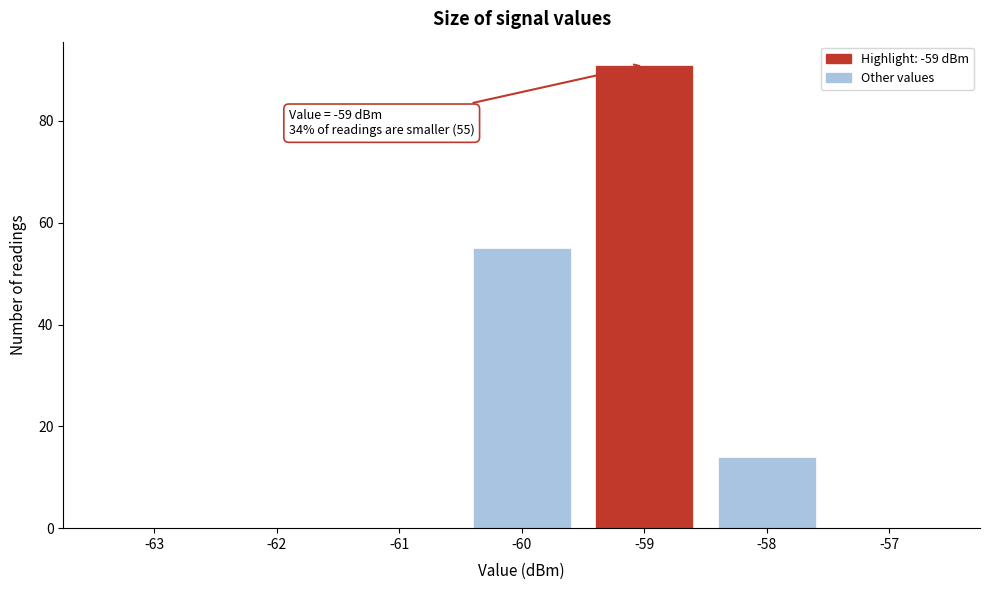

Reading left to right, transcribe all the data shown in this chart.

-63=0	-62=0	-61=0	-60=55	-59=91	-58=14	-57=0